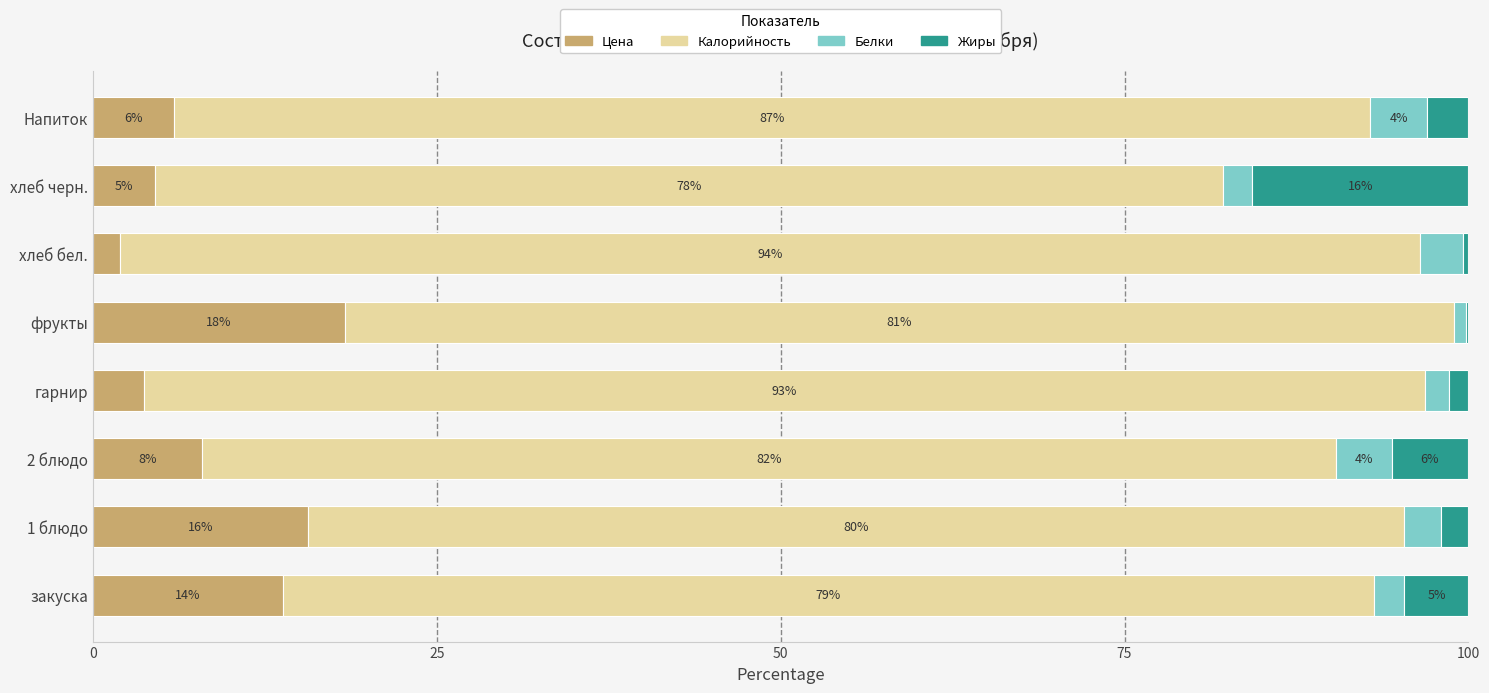

What are all the series names shown in the legend?

Цена, Калорийность, Белки, Жиры